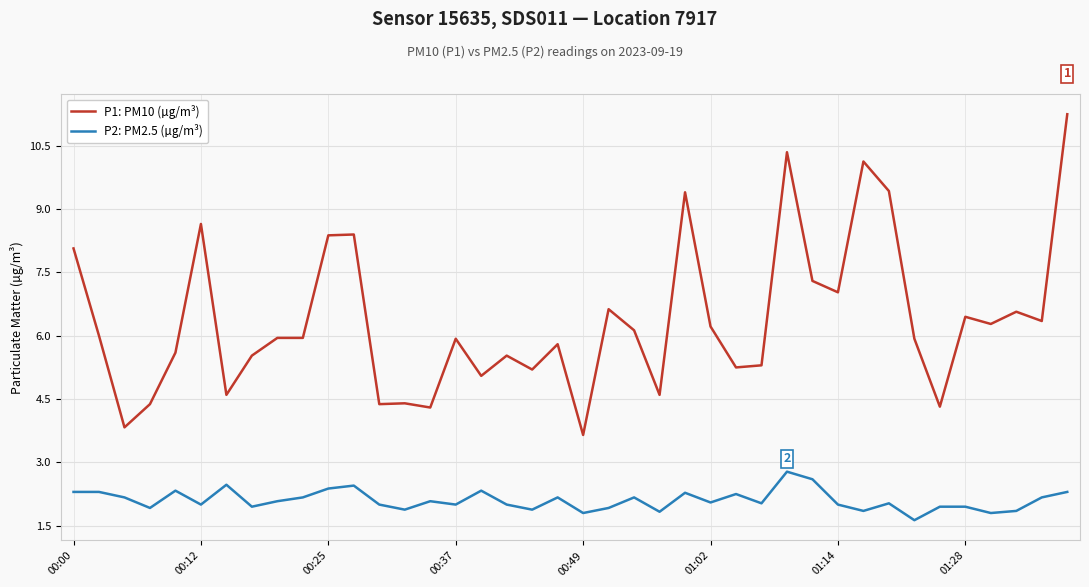

List the series in order of their overall mean, lowest first.

P2: PM2.5 (µg/m³), P1: PM10 (µg/m³)